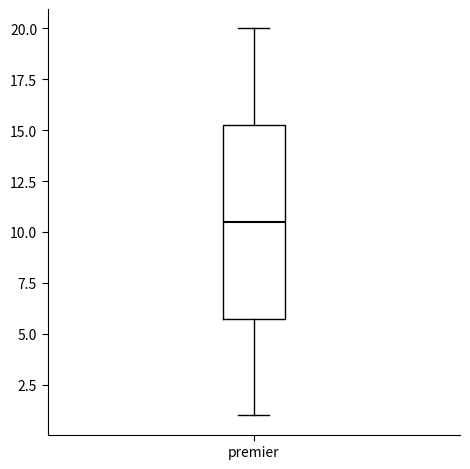

Transcribe this box plot: give where the median line is, the range the box spans, and where the two whiskers end, as read against the y-axis. The values are not printed on the chart, so give them approximately, as read against the axis.

median 10.5, box 6.0 to 15.5, whiskers 1.0 to 20.0